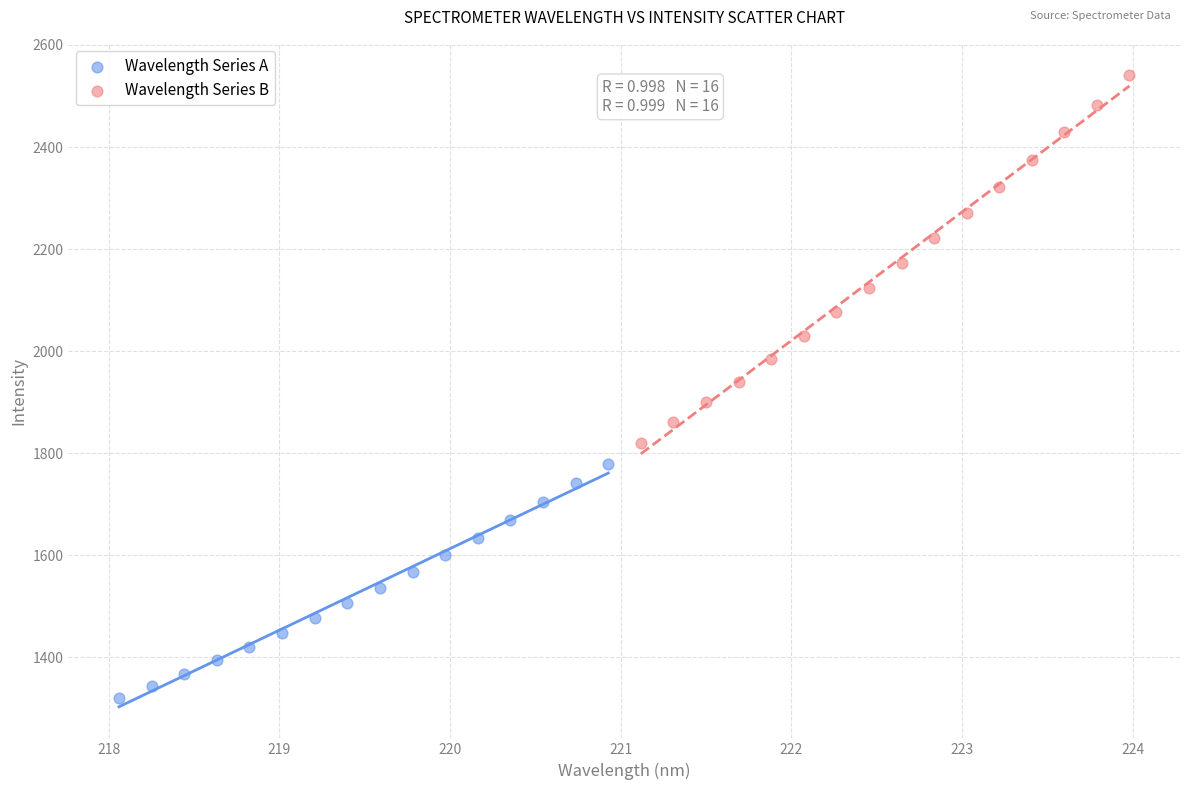

Which series contains the lowest Y value?

Wavelength Series A